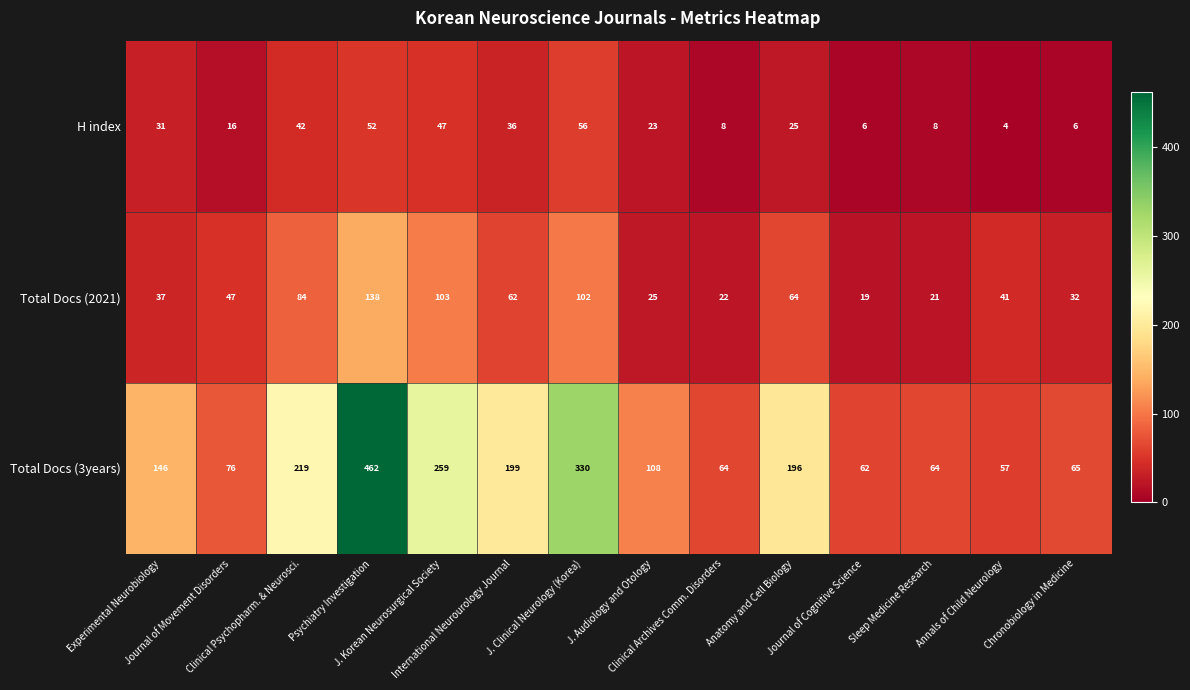

Which series has the largest total across all categories?

Total Docs (3years)